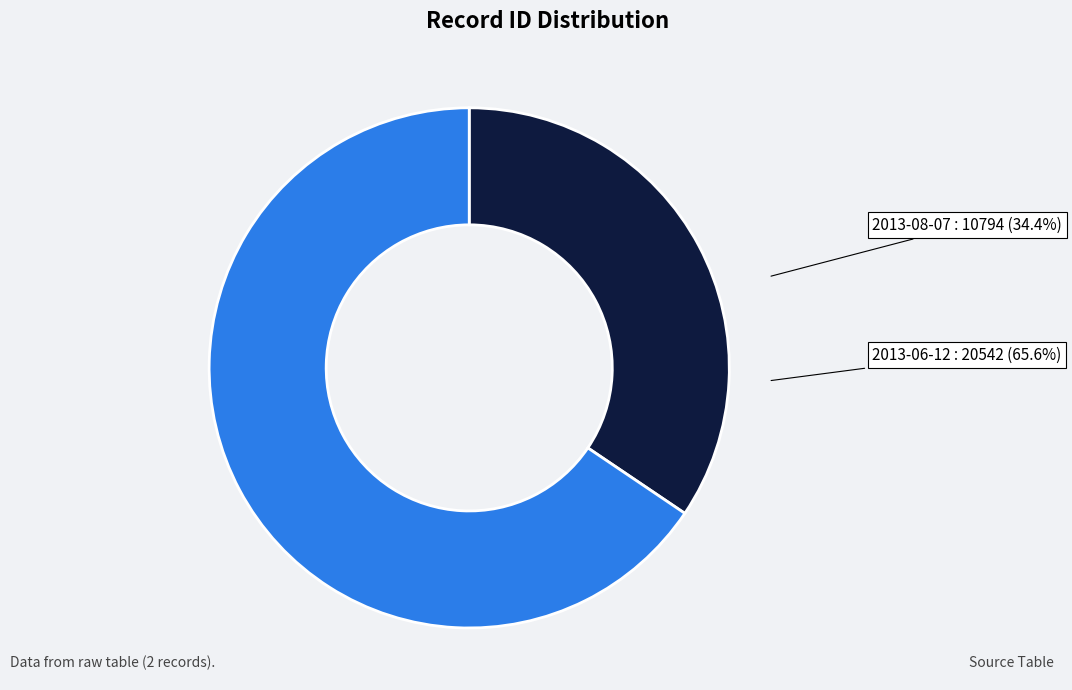

Is there any slice that represents more than half of the pie?

Yes